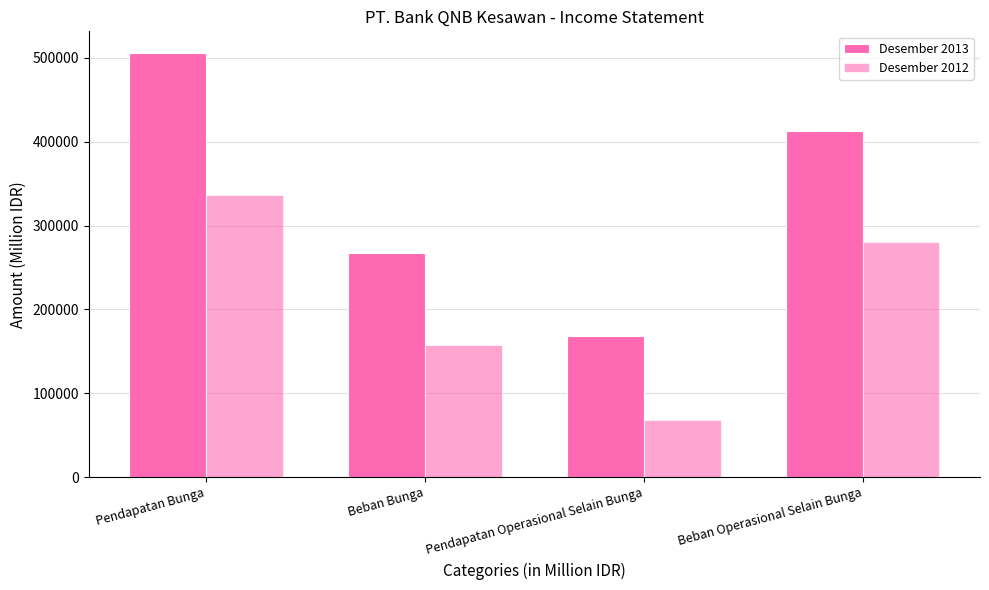

At how many categories does at least one series exceed 175539?

3